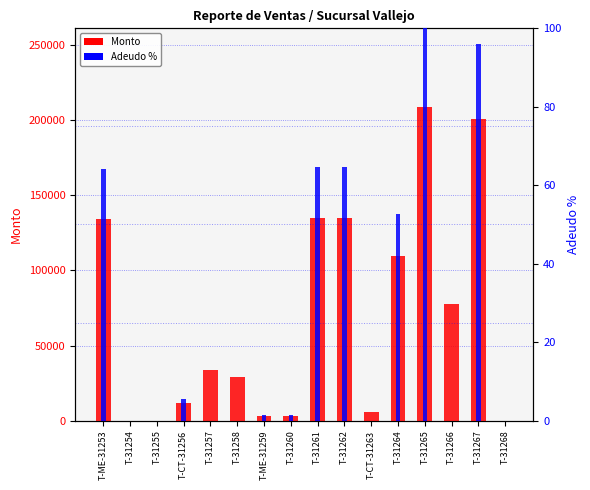

What is the label of the 4th bar from the right?

T-31265